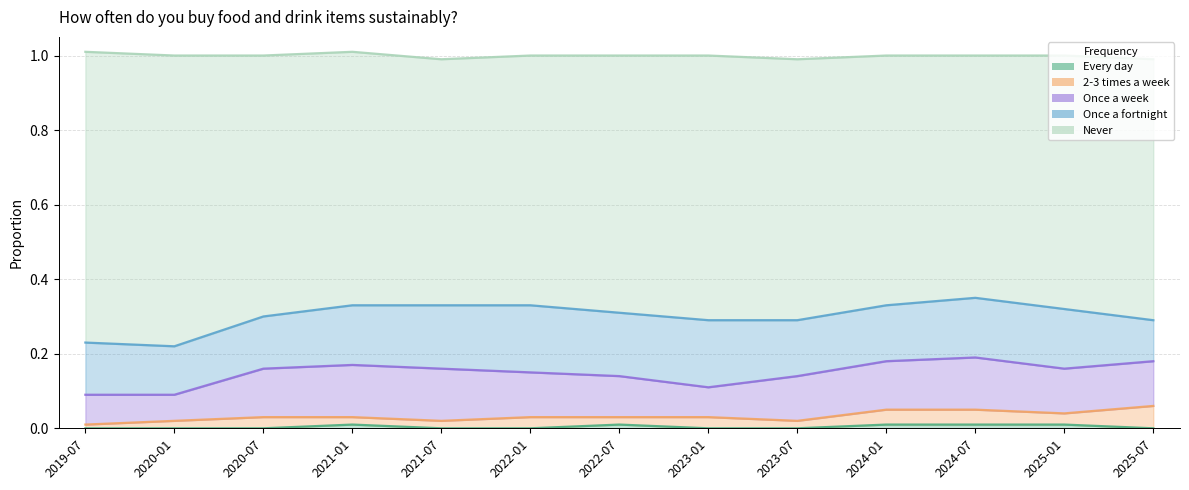

What is the value of the Never point at the 2nd from the left?

0.8